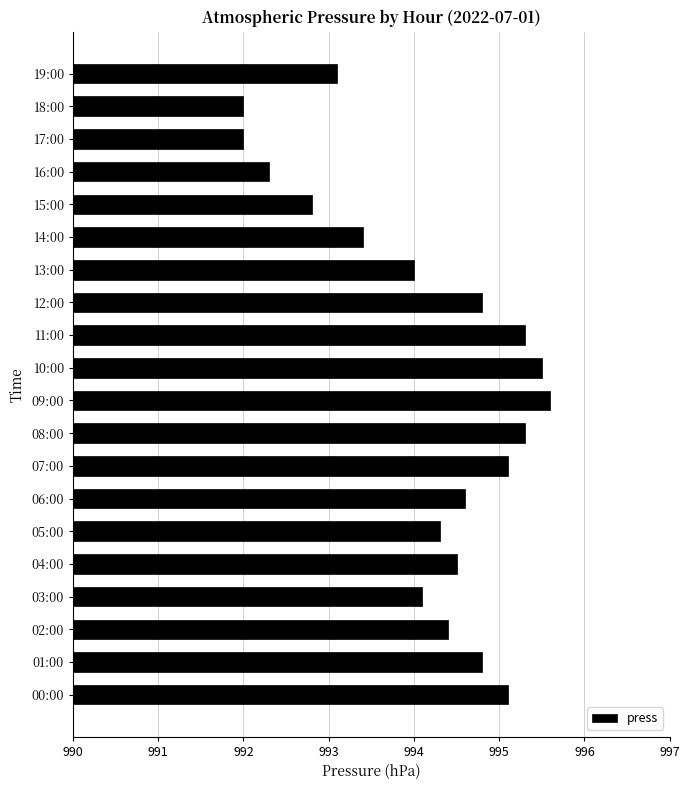

The value at 06:00 is 994.6. True or false?

True